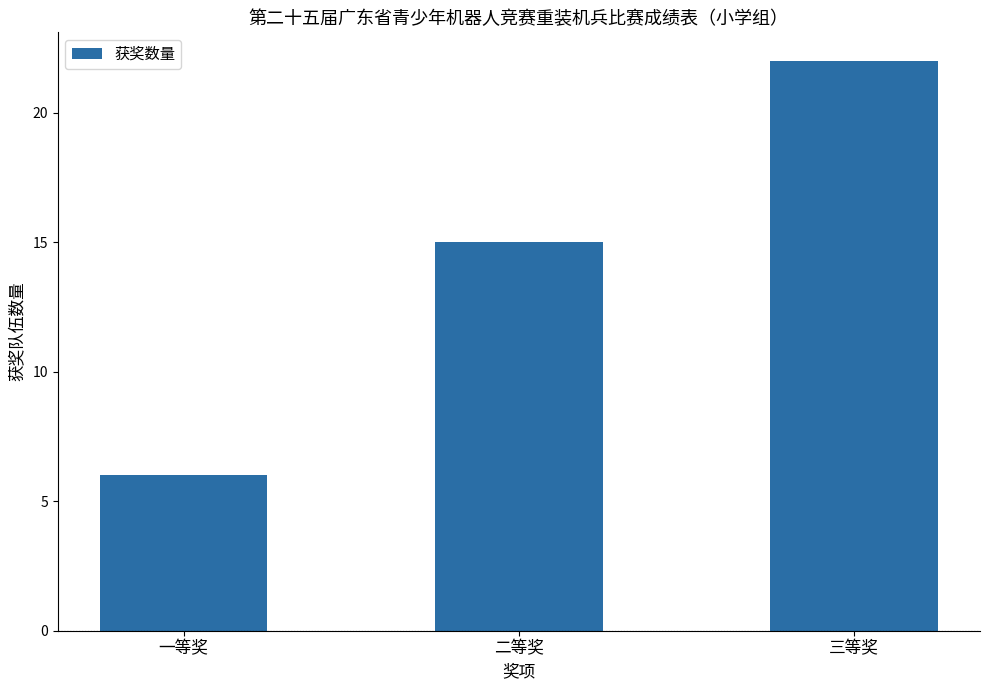

Reading left to right, transcribe all the data shown in this chart.

一等奖=6	二等奖=15	三等奖=22